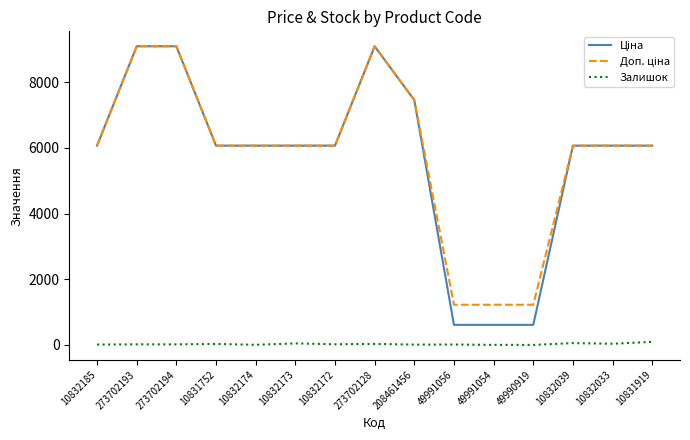

What position from the left is 273702128?

8